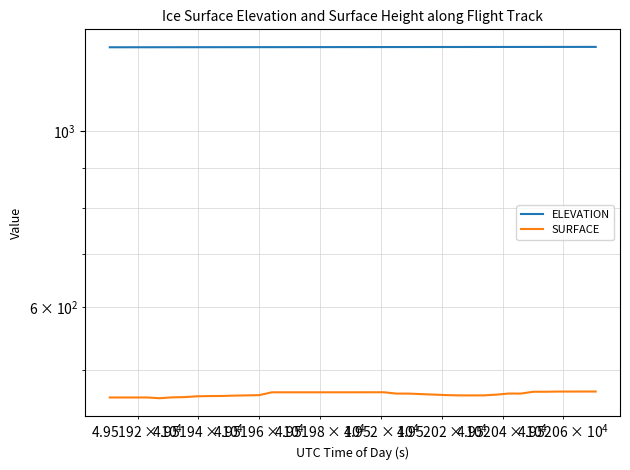

What are all the series names shown in the legend?

ELEVATION, SURFACE